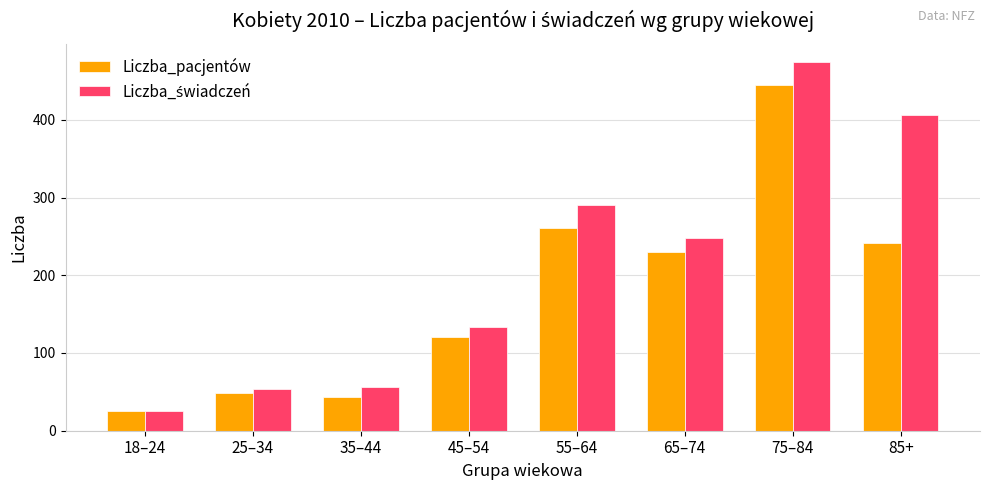

What is the highest value of the Liczba_pacjentów series?

445